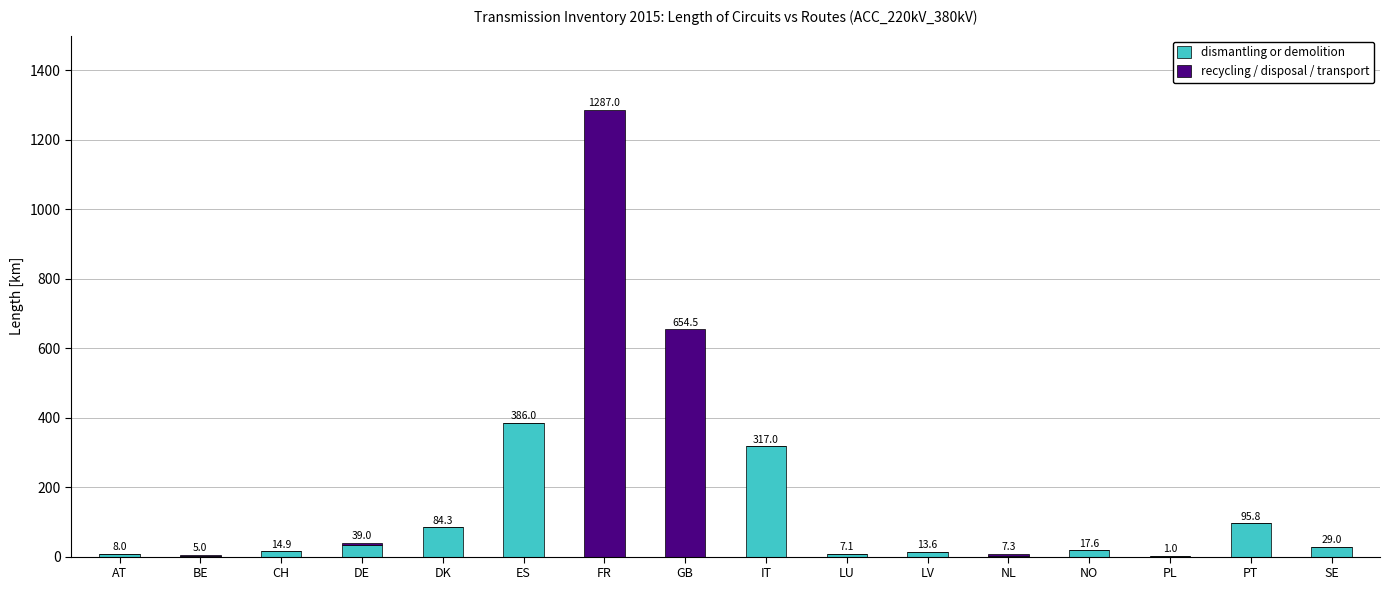

True or false: dismantling or demolition has a value of 3.0 at BE.

True